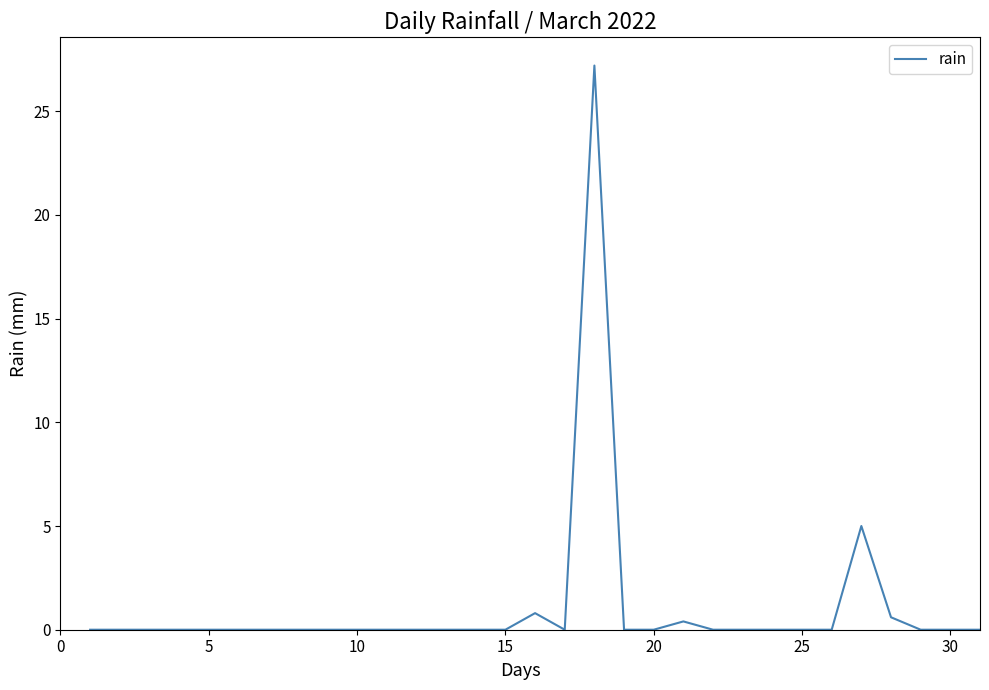

Reading right to left, list all the values displayed in this chart.

0.0	0.0	0.0	0.6	5.0	0.0	0.0	0.0	0.0	0.0	0.4	0.0	0.0	27.2	0.0	0.8	0.0	0.0	0.0	0.0	0.0	0.0	0.0	0.0	0.0	0.0	0.0	0.0	0.0	0.0	0.0